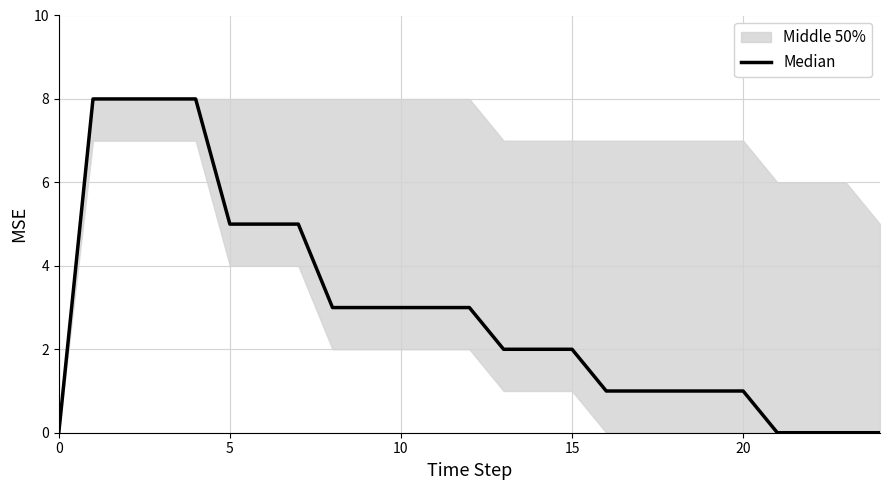

How many values are between 1 and 5?

16